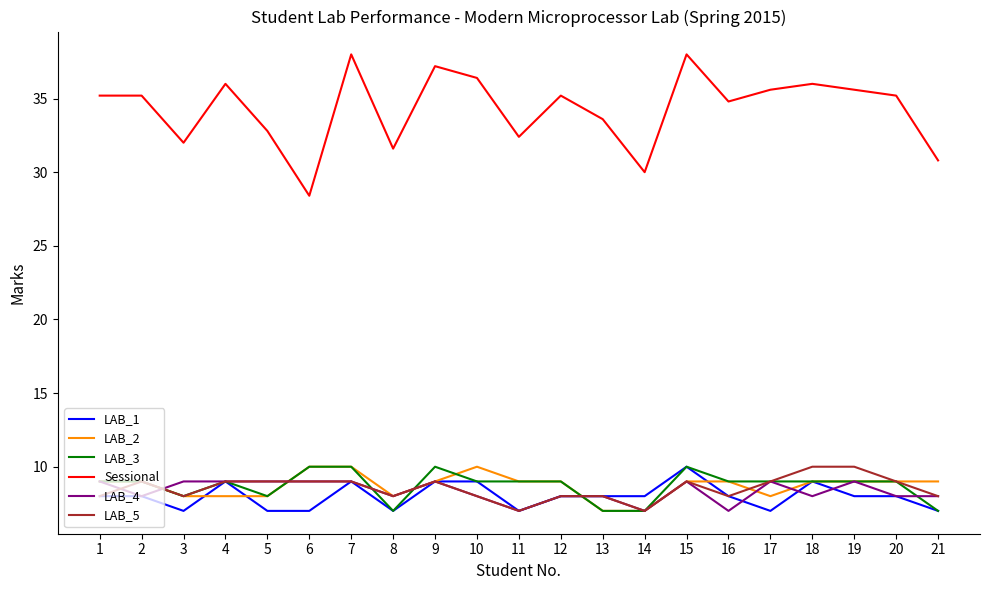

Reading right to left, transcribe all the data shown in this chart.

LAB_1: 7.0	8.0	8.0	9.0	7.0	8.0	10.0	8.0	8.0	8.0	7.0	9.0	9.0	7.0	9.0	7.0	7.0	9.0	7.0	8.0	8.0
LAB_2: 9.0	9.0	9.0	9.0	8.0	9.0	9.0	7.0	7.0	9.0	9.0	10.0	9.0	8.0	10.0	10.0	8.0	8.0	8.0	9.0	9.0
LAB_3: 7.0	9.0	9.0	9.0	9.0	9.0	10.0	7.0	7.0	9.0	9.0	9.0	10.0	7.0	10.0	10.0	8.0	9.0	8.0	9.0	9.0
Sessional: 30.8	35.2	35.6	36.0	35.6	34.8	38.0	30.0	33.6	35.2	32.4	36.4	37.2	31.6	38.0	28.4	32.8	36.0	32.0	35.2	35.2
LAB_4: 8.0	8.0	9.0	8.0	9.0	7.0	9.0	7.0	8.0	8.0	7.0	8.0	9.0	8.0	9.0	9.0	9.0	9.0	9.0	8.0	9.0
LAB_5: 8.0	9.0	10.0	10.0	9.0	8.0	9.0	7.0	8.0	8.0	7.0	8.0	9.0	8.0	9.0	9.0	9.0	9.0	8.0	9.0	8.0